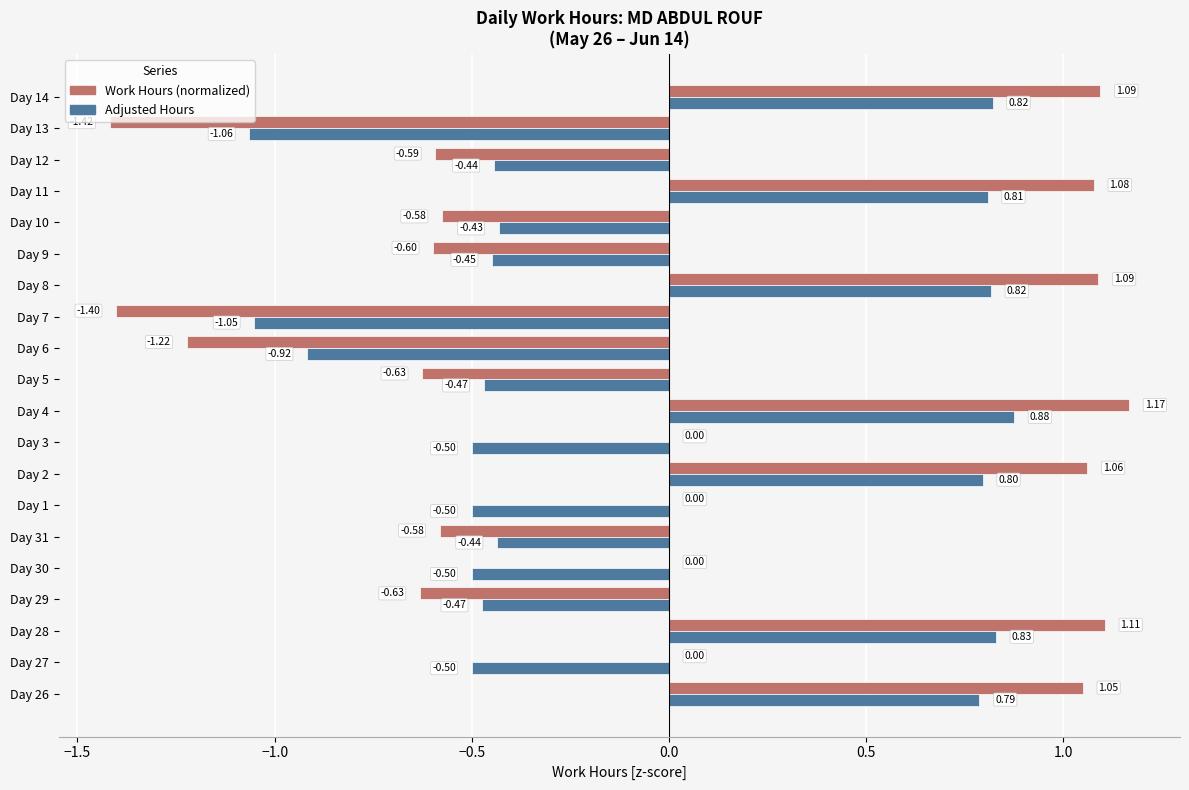

How many data points in Adjusted Hours are less than 0?

13